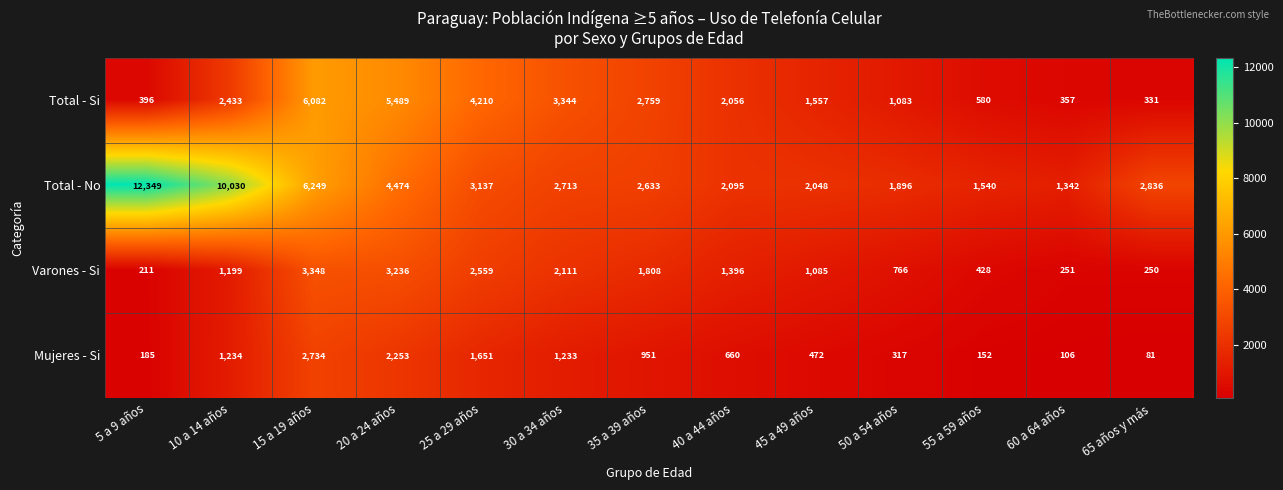

Read the Total - No value at 25 a 29 años, to the nearest 50.

3150